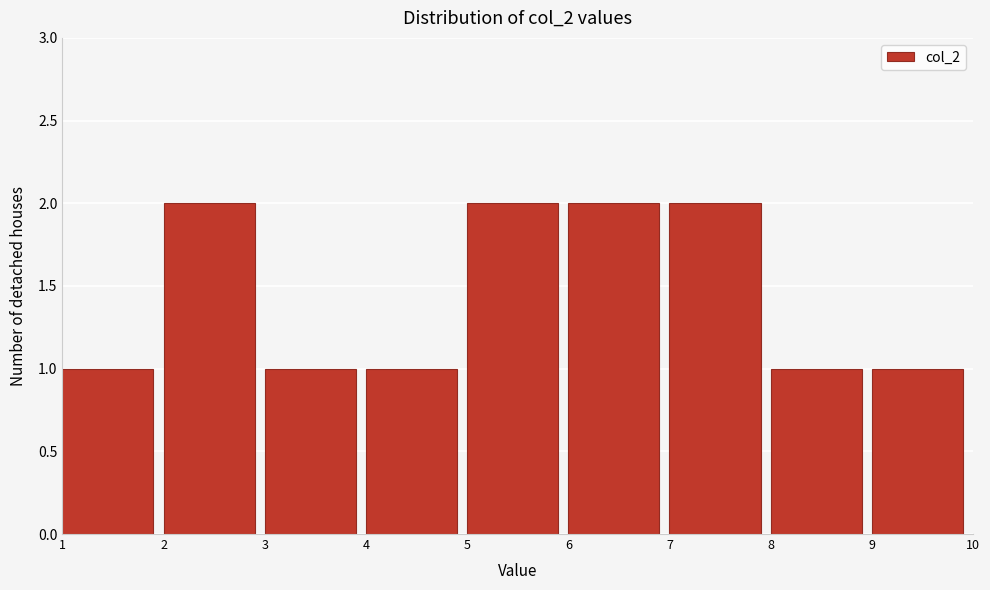

What is the height of the bar covering 8 to 9 on the x-axis? The values are not printed on the chart, so give them approximately, as read against the axis.

1